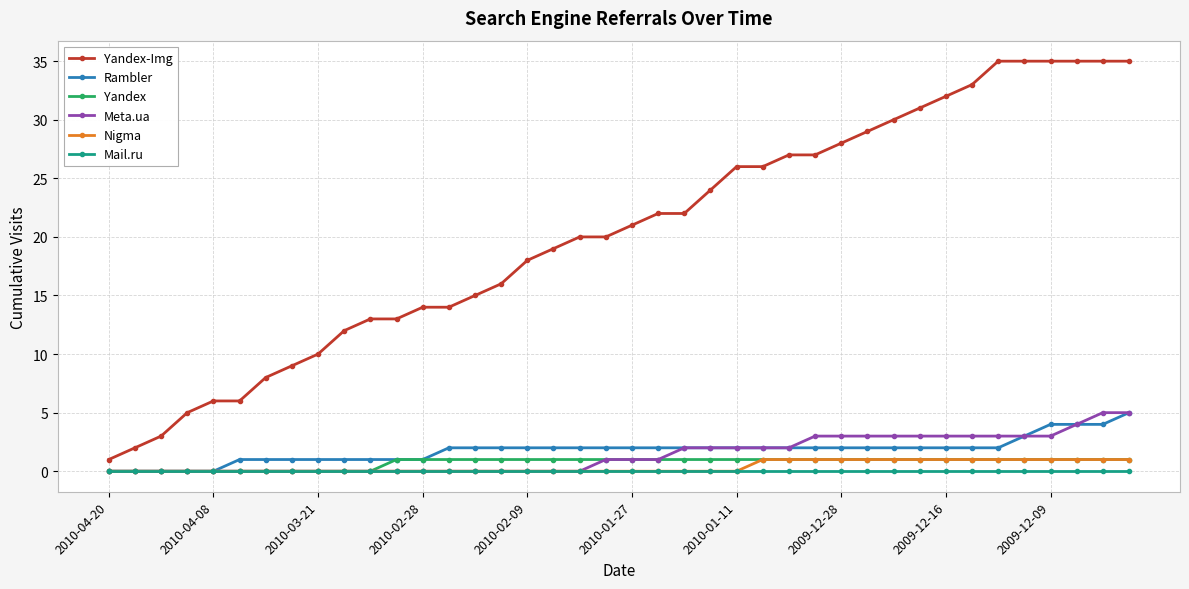

True or false: Yandex and Yandex-Img cross at least once.

False